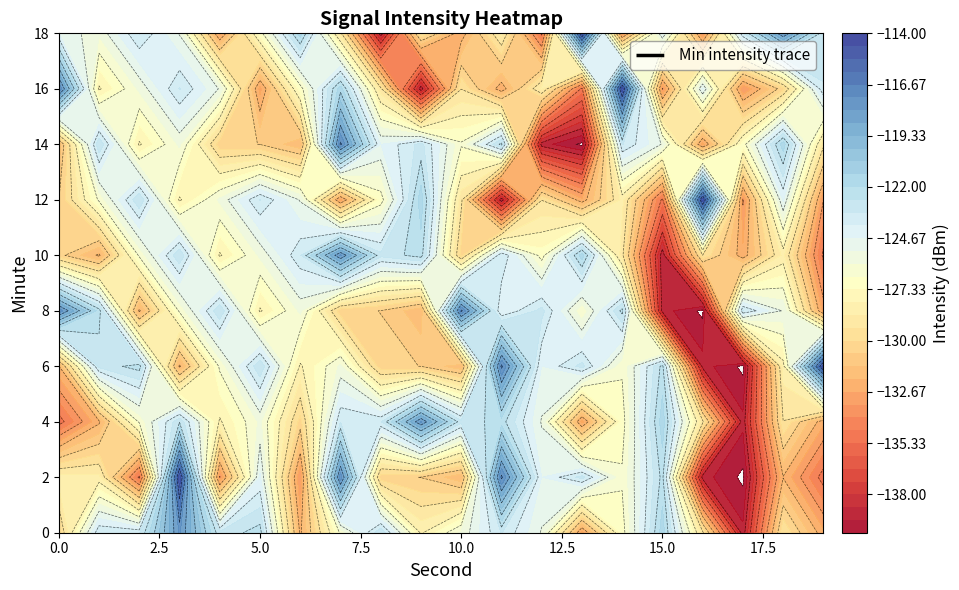

Which category has the lowest value across all series?

13